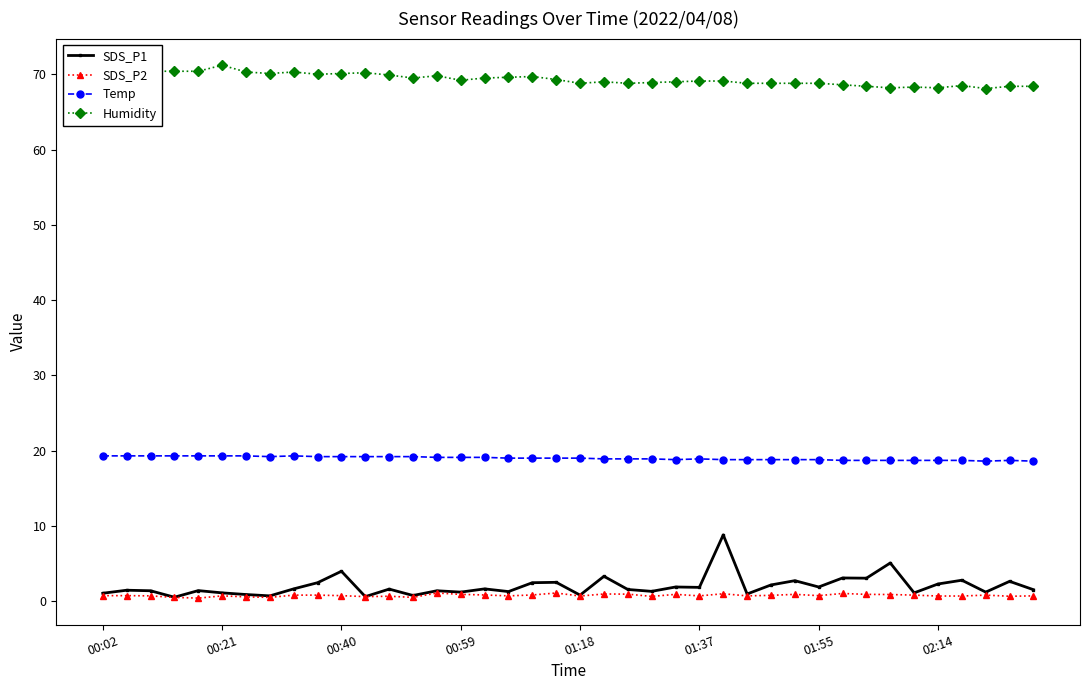

Which series has the largest range (max minus min)?

SDS_P1